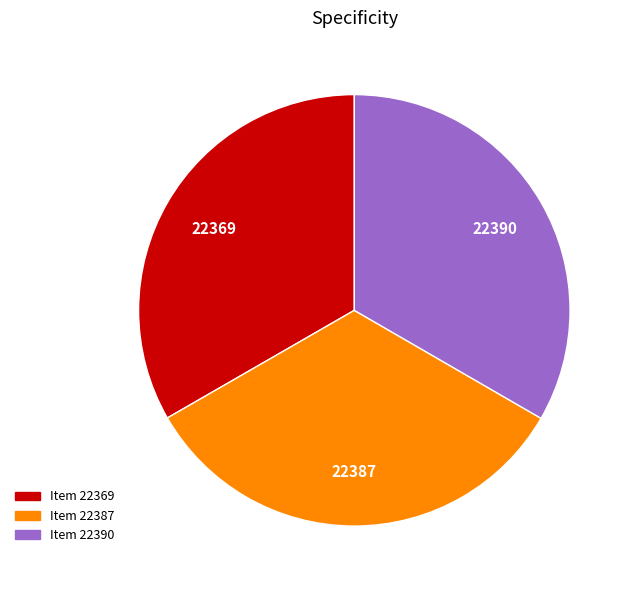

Approximately how many times larger is the value at 22387 compared to 22369?

1.0